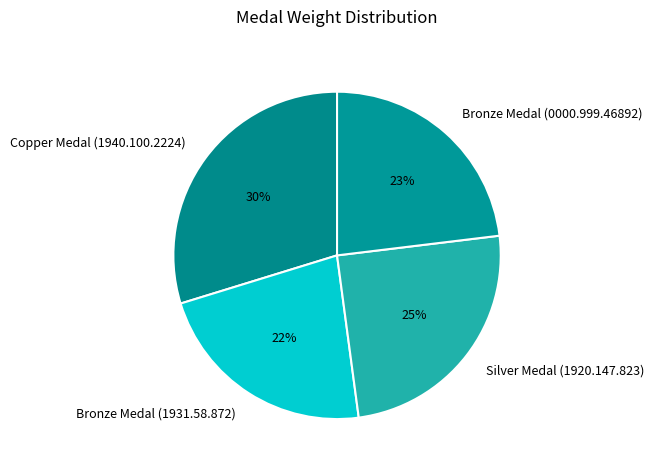

Rank the categories by value from highest to lowest.

Copper Medal (1940.100.2224), Silver Medal (1920.147.823), Bronze Medal (0000.999.46892), Bronze Medal (1931.58.872)